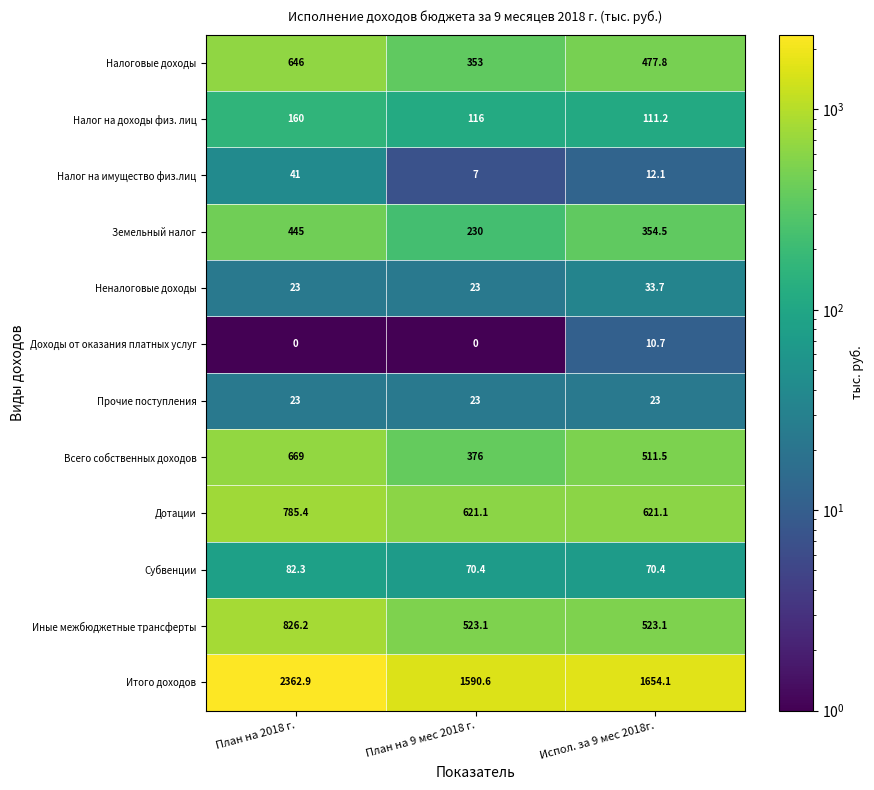

What is the sum of all Налоговые доходы values?

1476.8